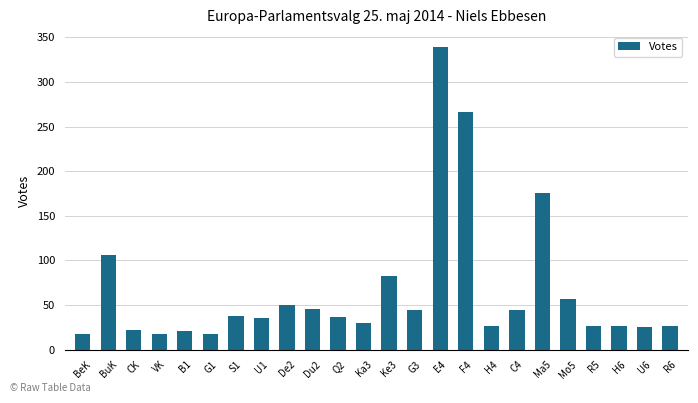

What is the minimum value shown in the chart?

17